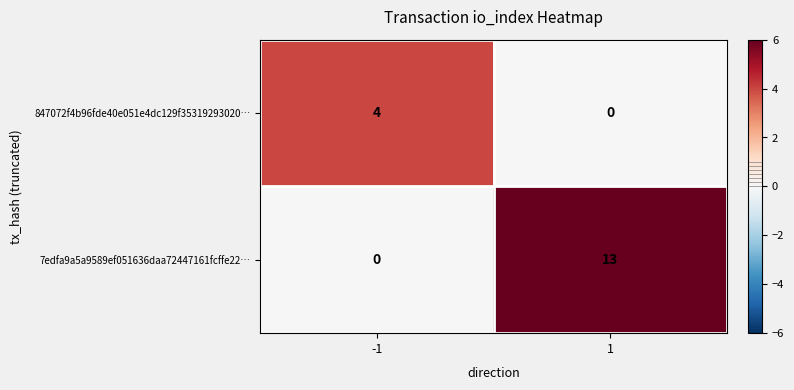

Which series has the largest total across all categories?

7edfa9a5a9589ef051636daa72447161fcffe22…